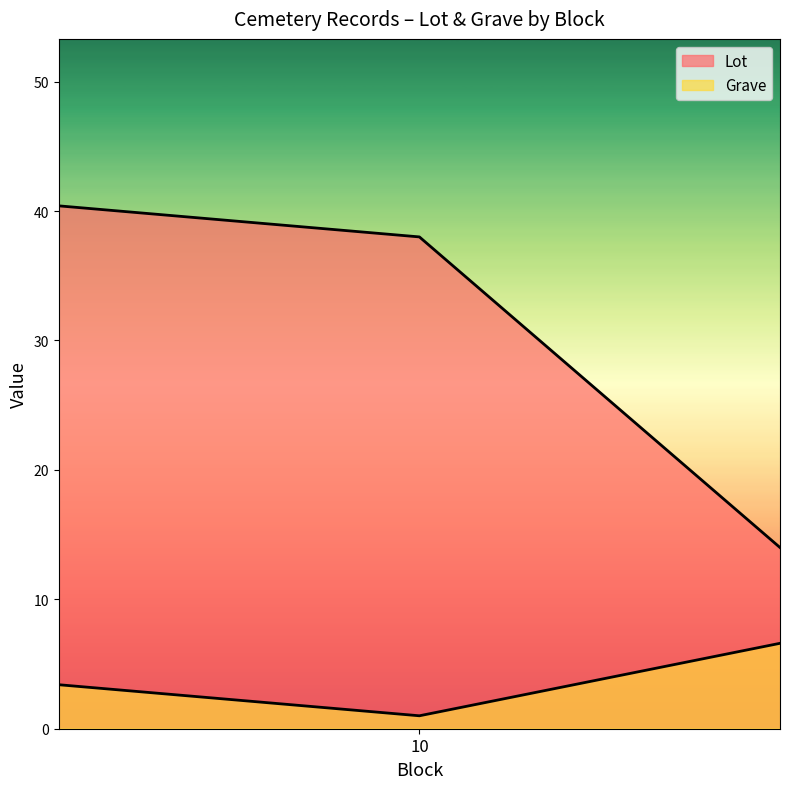

The Grave series shows 13 at 20. True or false?

False